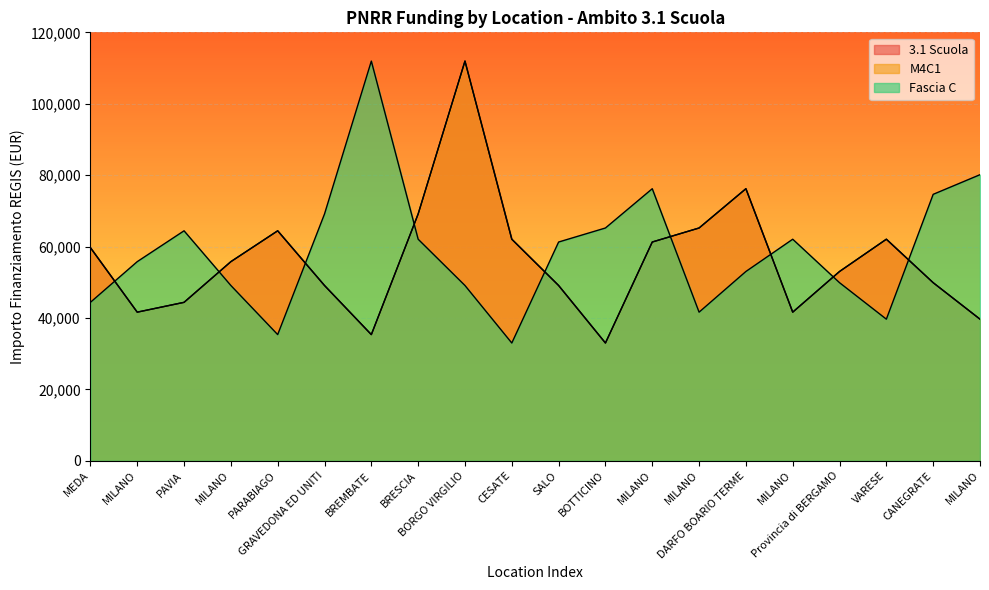

How many interior local valleys does the Fascia C series have?

4